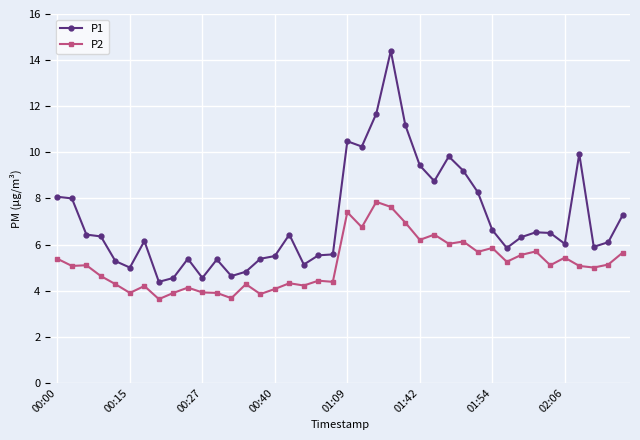

What is the difference between the maximum and minimum values in the P1 series?

10.0